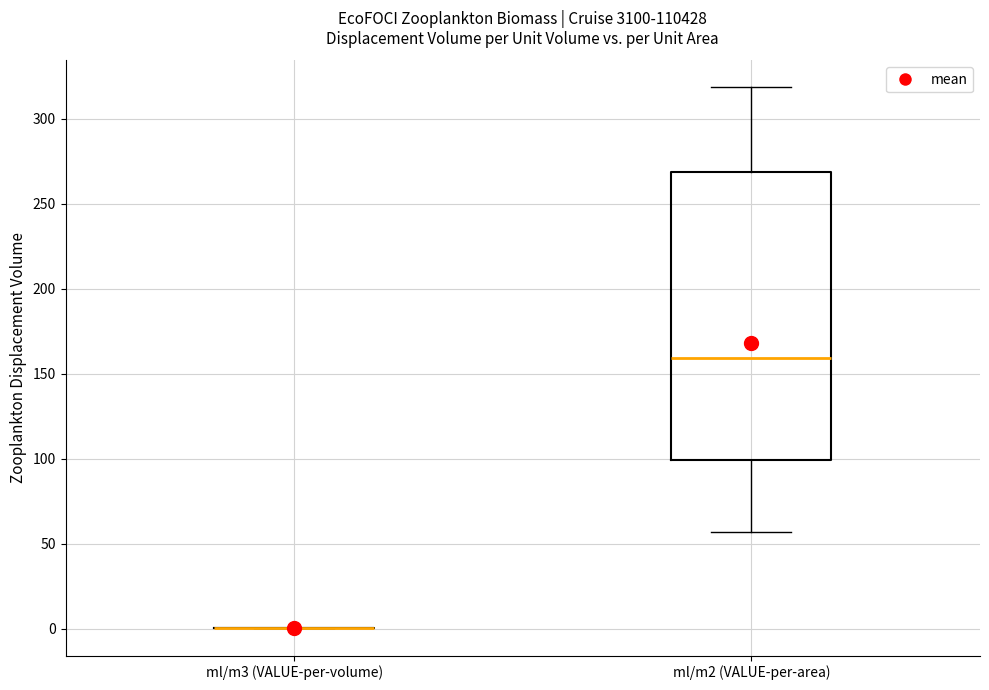

Which box is the tallest, from its lower edge to its upper edge?

ml/m2 (VALUE-per-area)